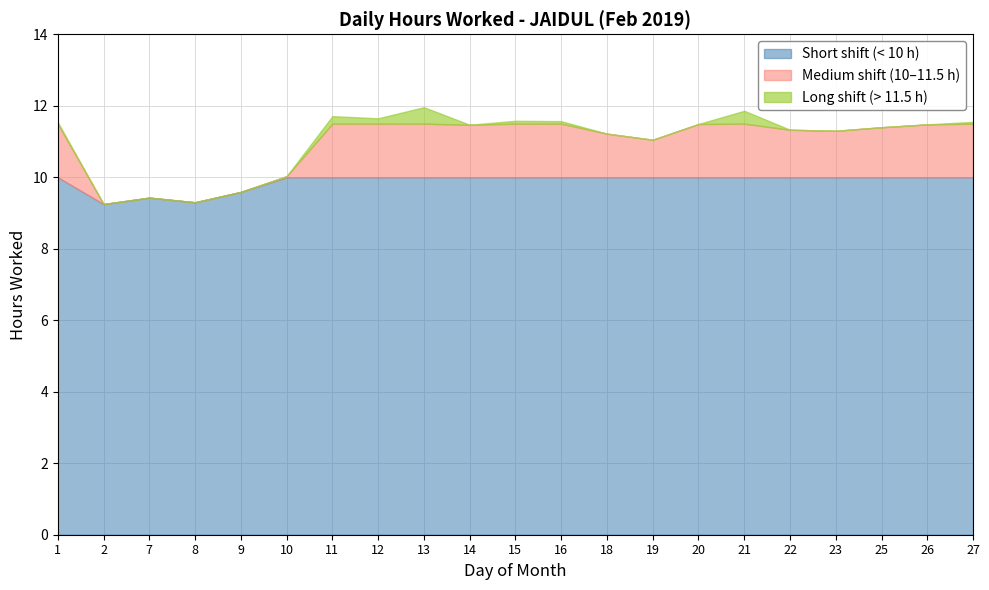

How many distinct data groups are displayed?

1